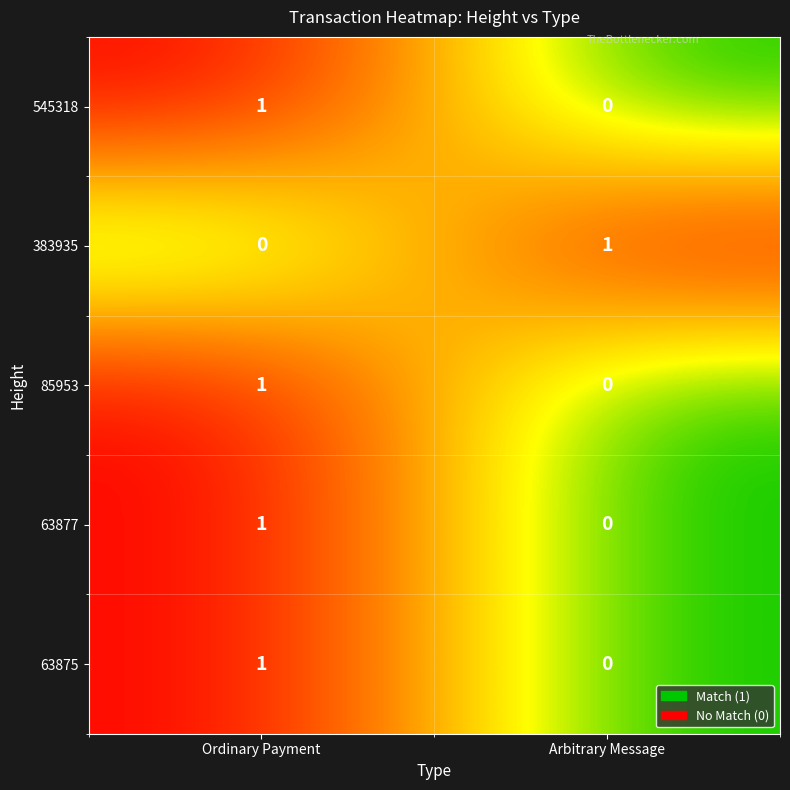

Which category has the lowest value in the 383935 series?

Ordinary Payment